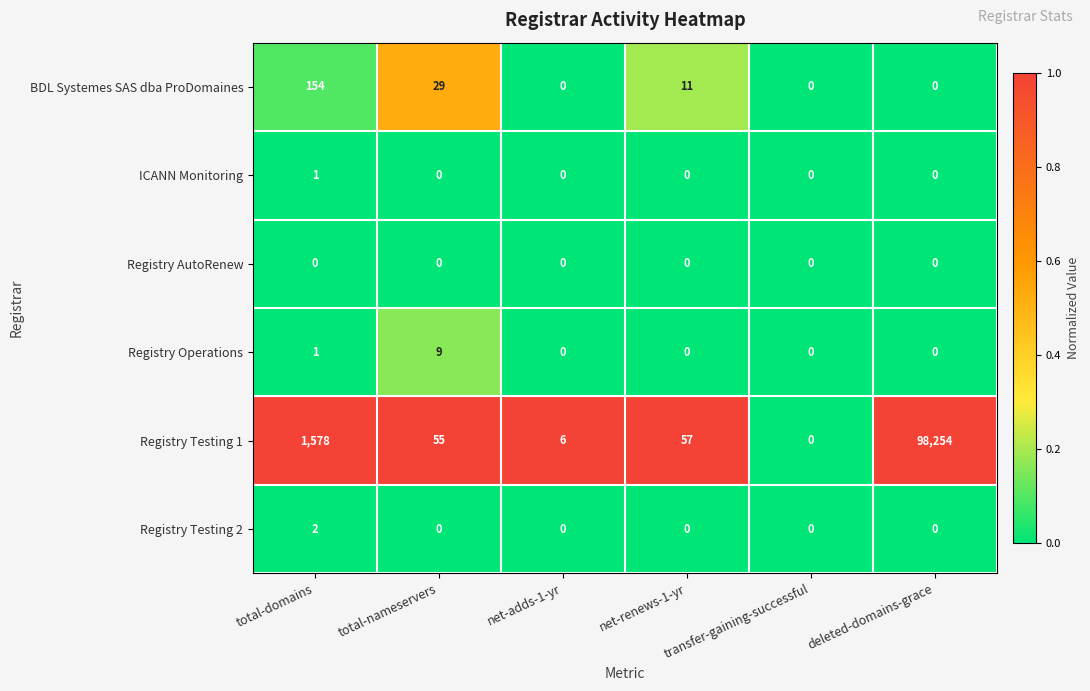

At which label does BDL Systemes SAS dba ProDomaines first exceed 11?

total-domains